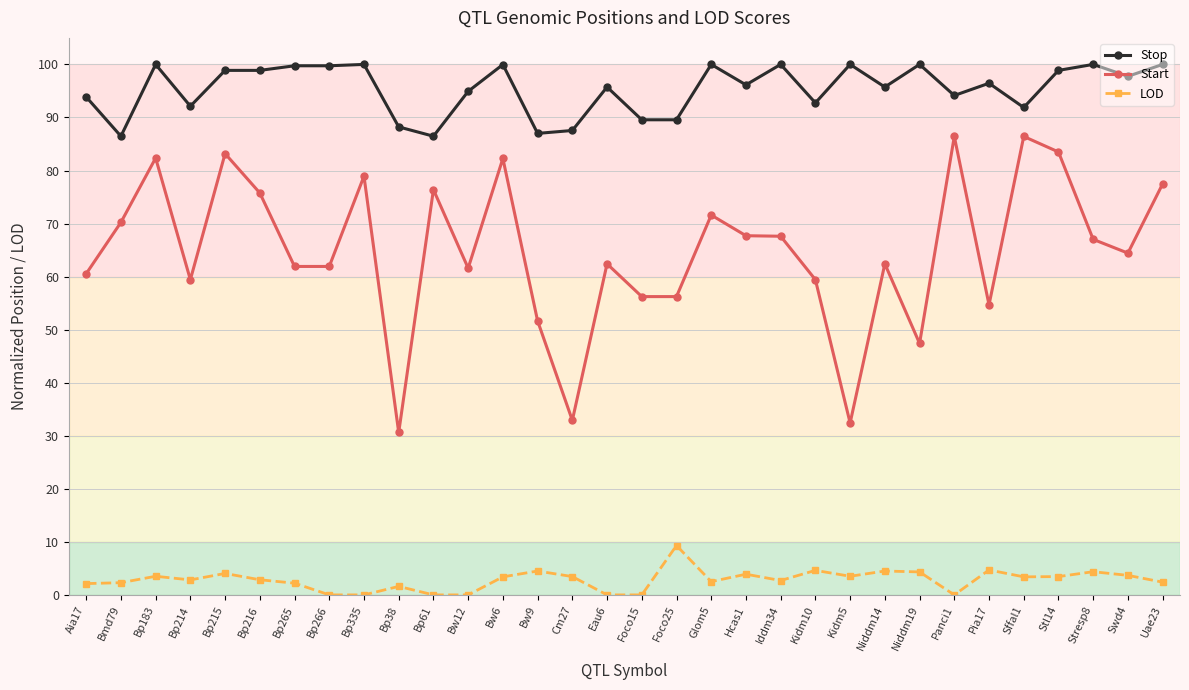

What is the sum of all LOD values?

90.2